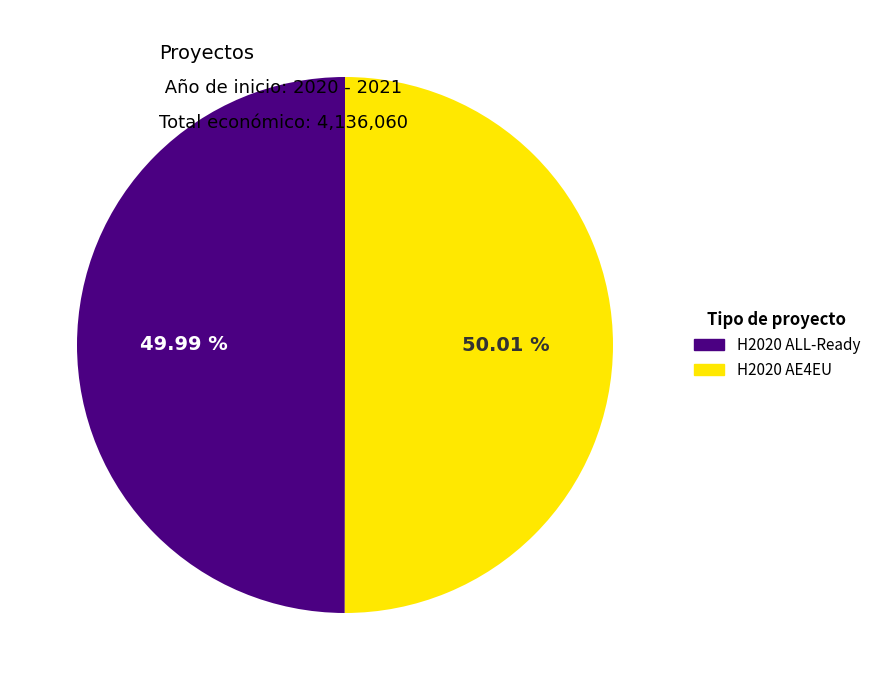

What is the ratio of the value at H2020 AE4EU to the value at H2020 ALL-Ready?

1.0